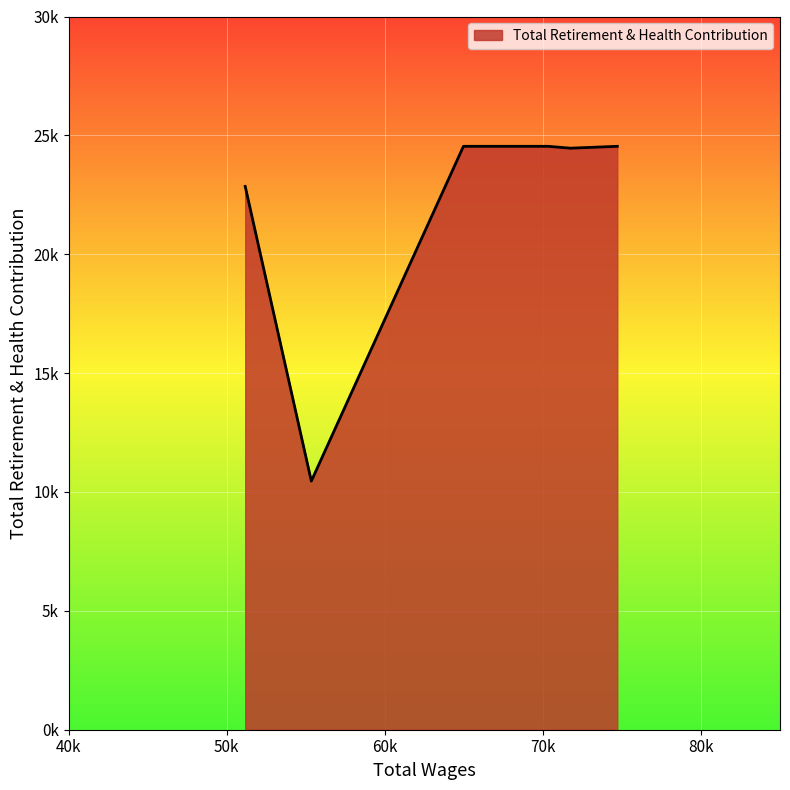

Is this an area chart (filled region under the line)?

Yes